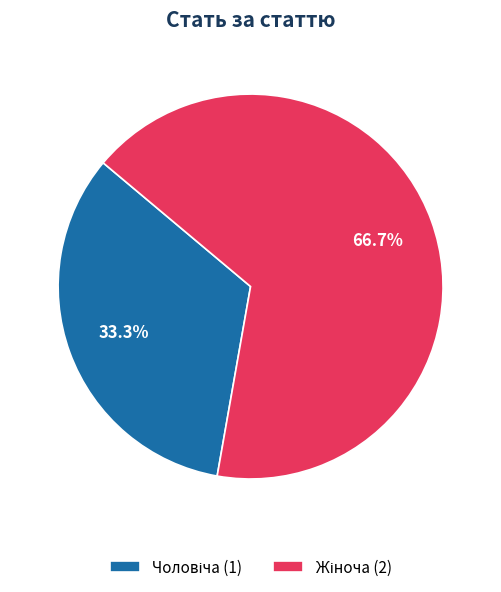

Count the number of slices in the pie.

2